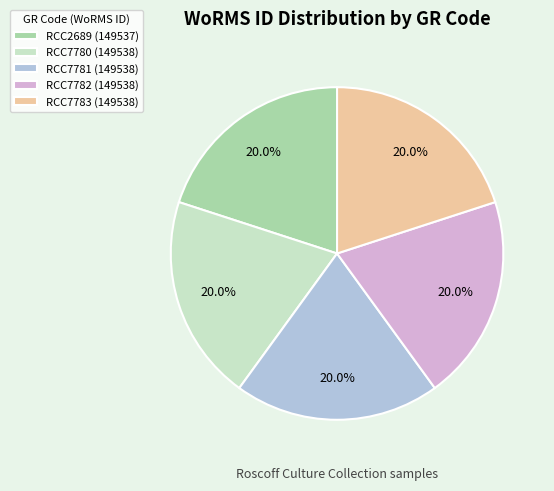

Approximately how many times larger is the value at RCC7782 (149538) compared to RCC2689 (149537)?

1.0